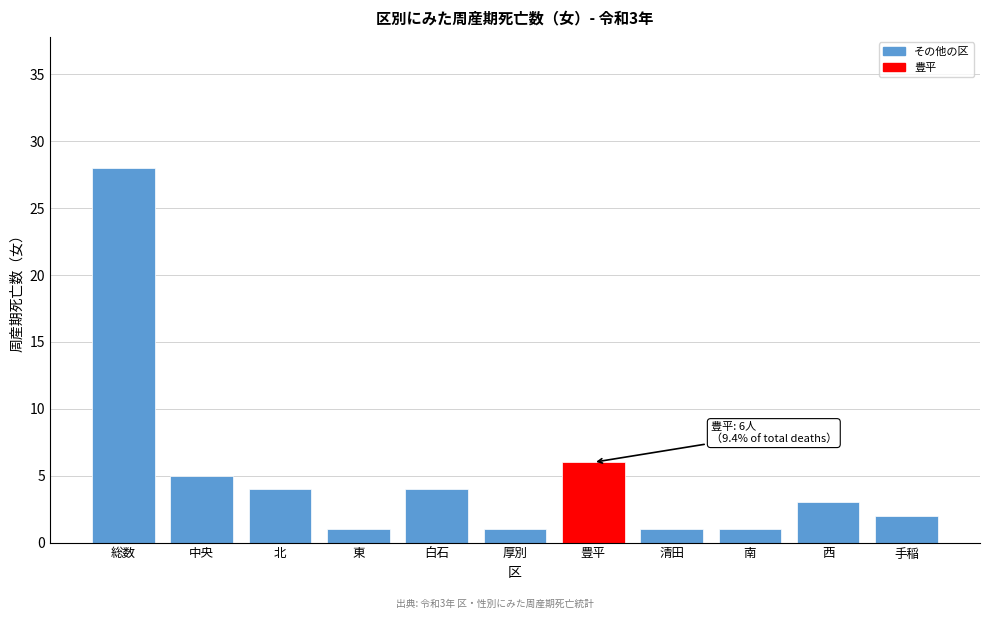

Reading right to left, transcribe all the data shown in this chart.

2	3	1	1	6	1	4	1	4	5	28